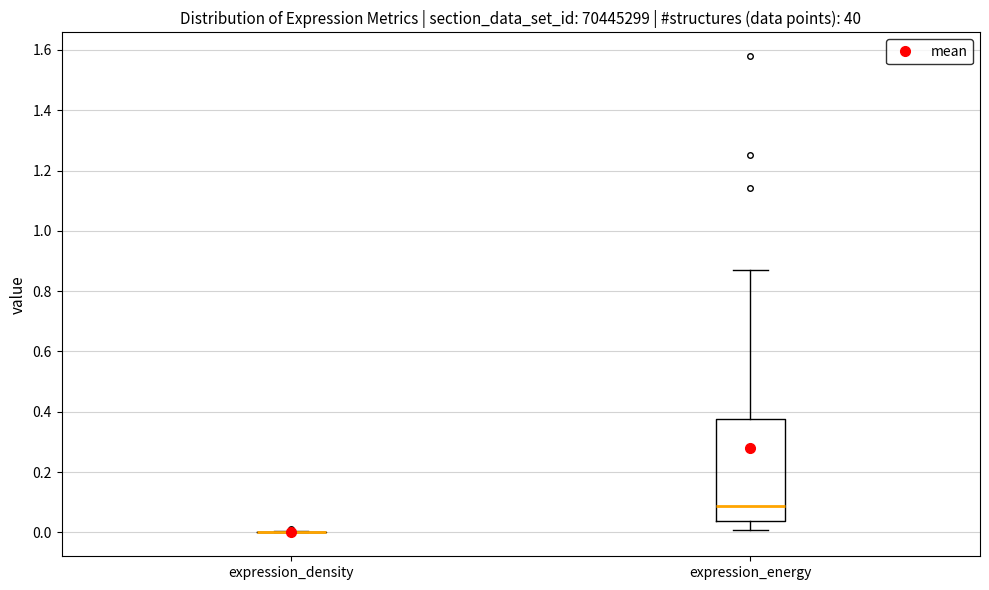

Reading left to right, transcribe this box plot: for each box, give where its median line is, the range the box spans, and where its two whiskers end, as read against the y-axis. The values are not printed on the chart, so give them approximately, as read against the axis.

expression_density: box collapsed to a line at 0.00, whiskers 0.00 to 0.00
expression_energy: median 0.08, box 0.04 to 0.38, whiskers 0.00 to 0.88